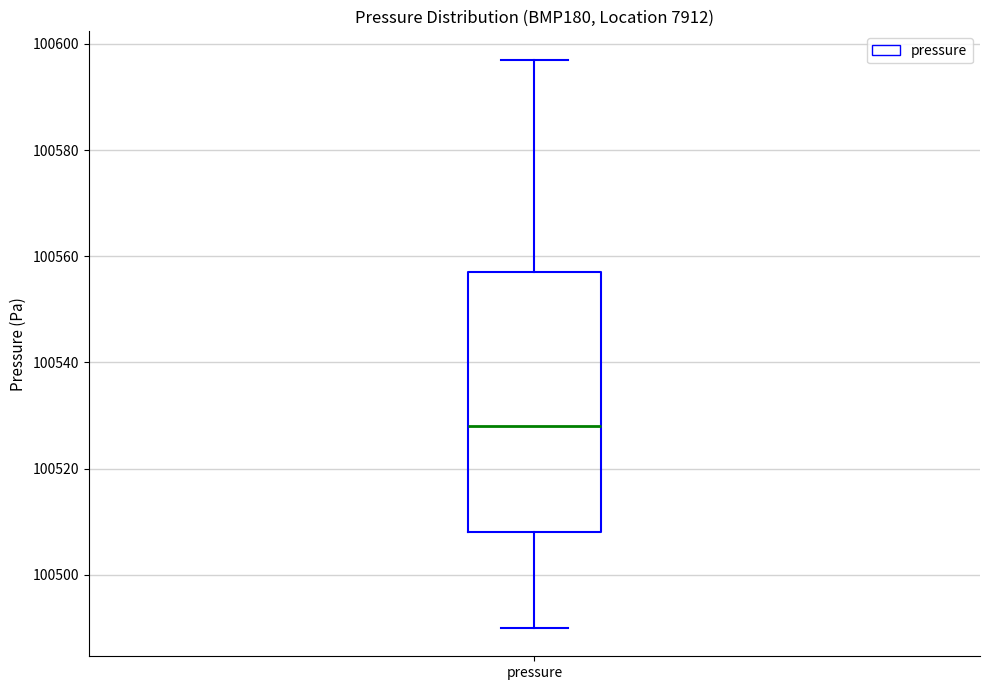

Where does the lower whisker of the box for pressure end on the y-axis? The values are not printed on the chart, so give them approximately, as read against the axis.

100490